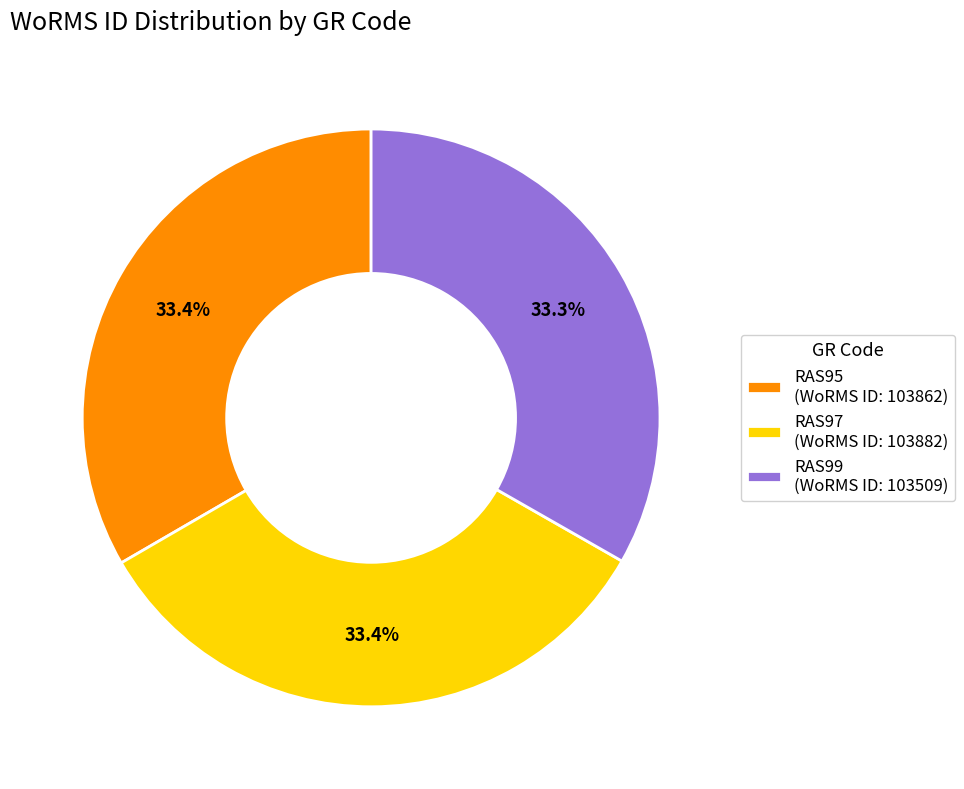

Approximately how many times larger is the value at RAS99 (WoRMS ID: 103509) compared to RAS97 (WoRMS ID: 103882)?

1.0